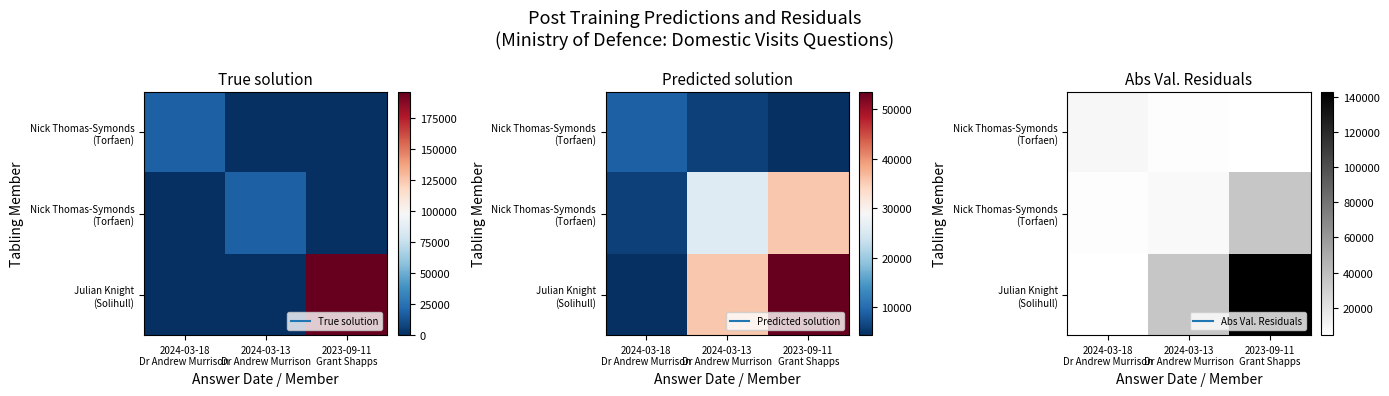

What is the total value across all series at 2024-03-13
Dr Andrew Murrison?

49669.4